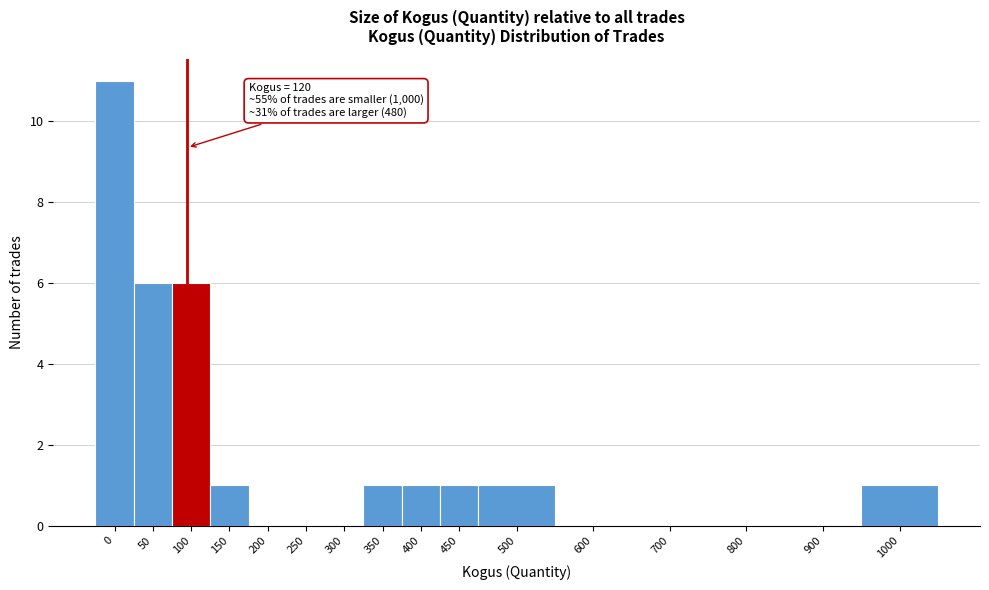

Reading left to right, transcribe all the data shown in this chart.

0=11	50=6	100=6	150=1	200=0	250=0	300=0	350=1	400=1	450=1	500=1	600=0	700=0	800=0	900=0	1000=1